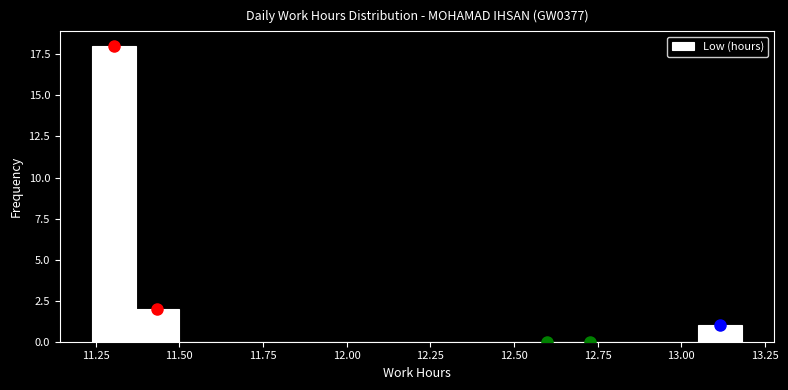

Around what value on the x-axis is the tallest bar? Give the approximate position of its centre, as read against the axis.

11.30